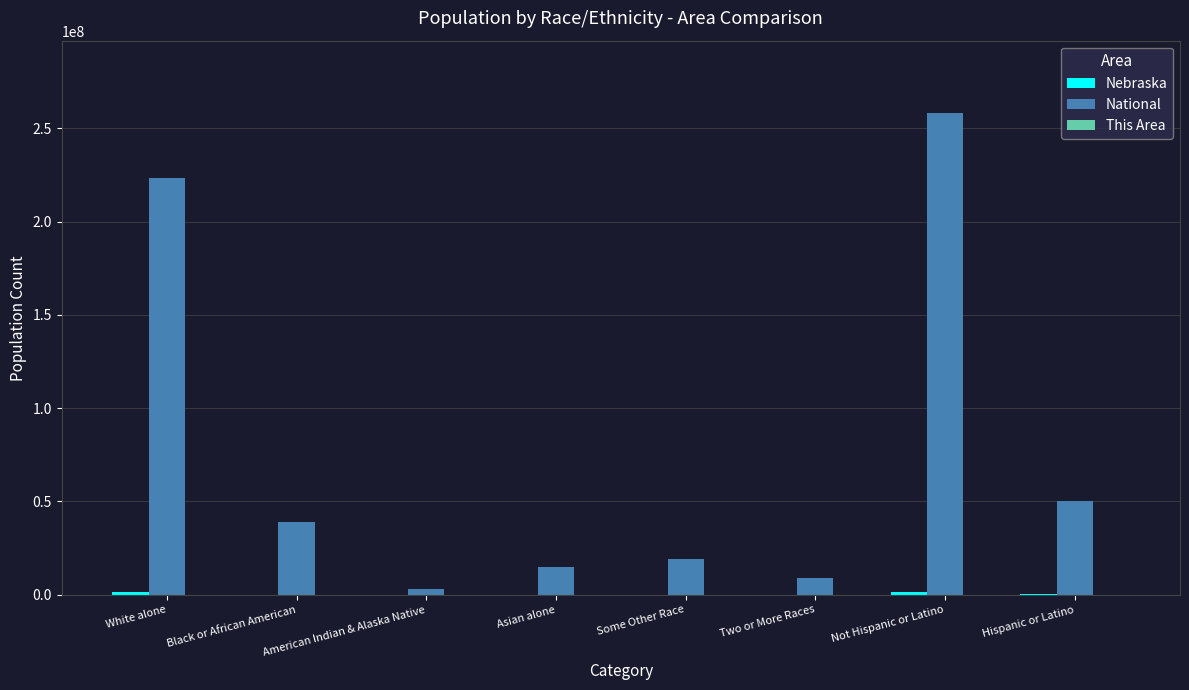

Which series has the largest total across all categories?

National